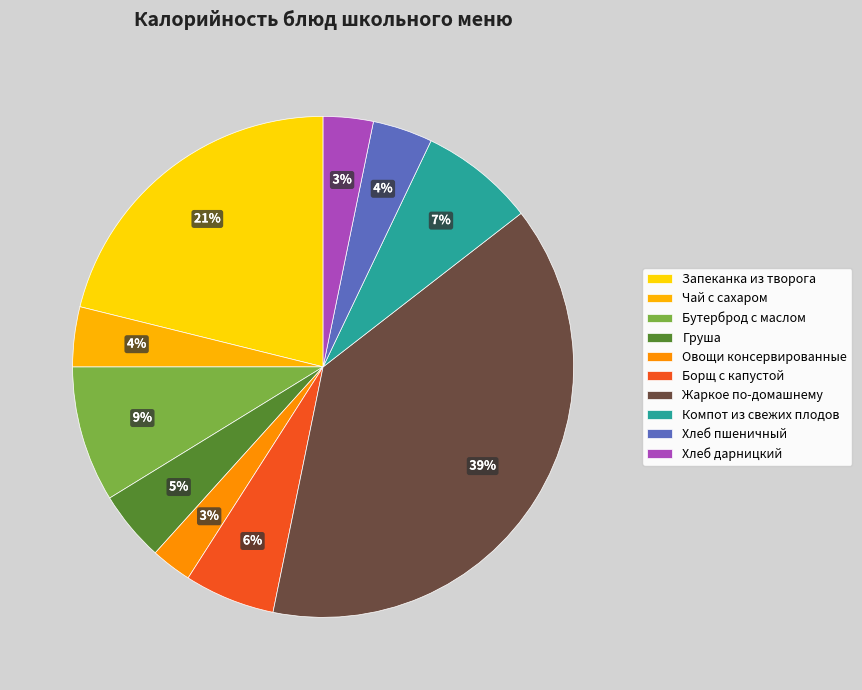

Which slice is the smallest?

Овощи консервированные